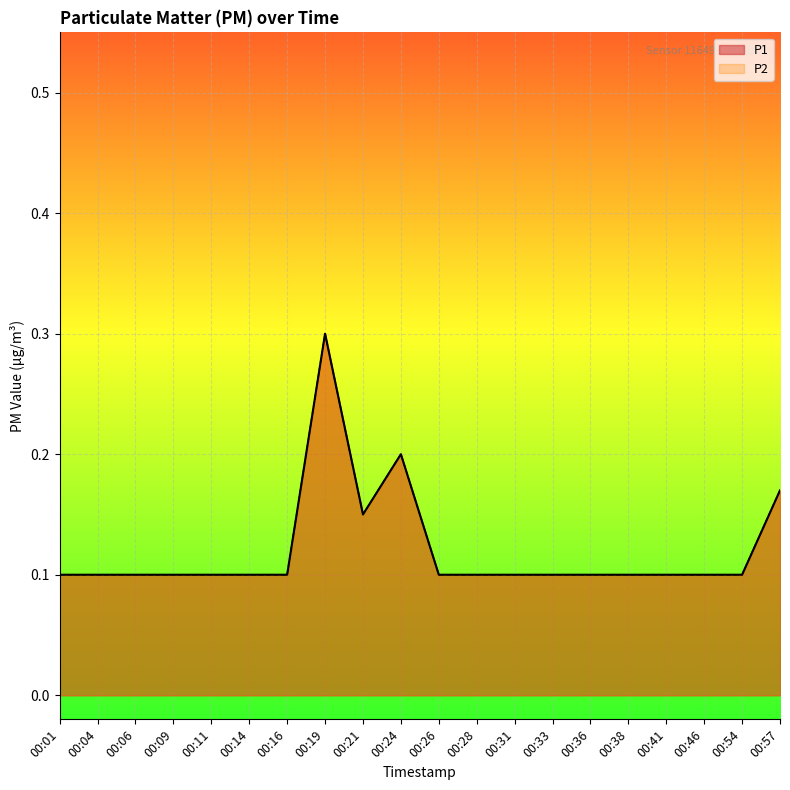

List the series in order of their peak value, highest first.

P1, P2